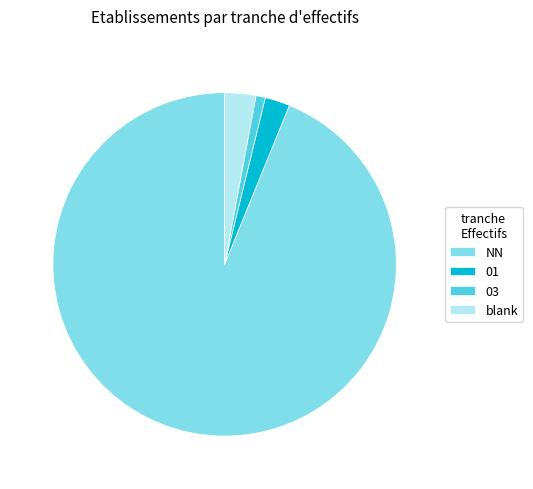

Combined, do 01 and blank account for over 50%?

No